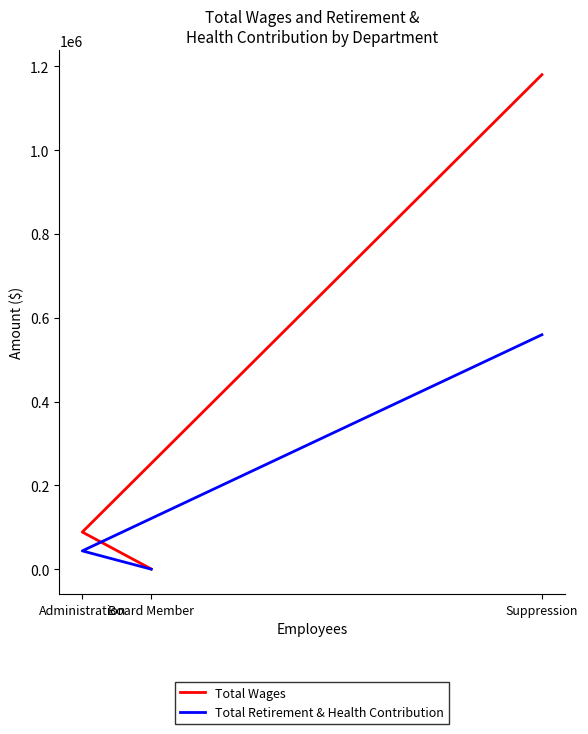

Is the value of Total Wages at Board Member greater than the value of Total Retirement & Health Contribution at Administration?

No